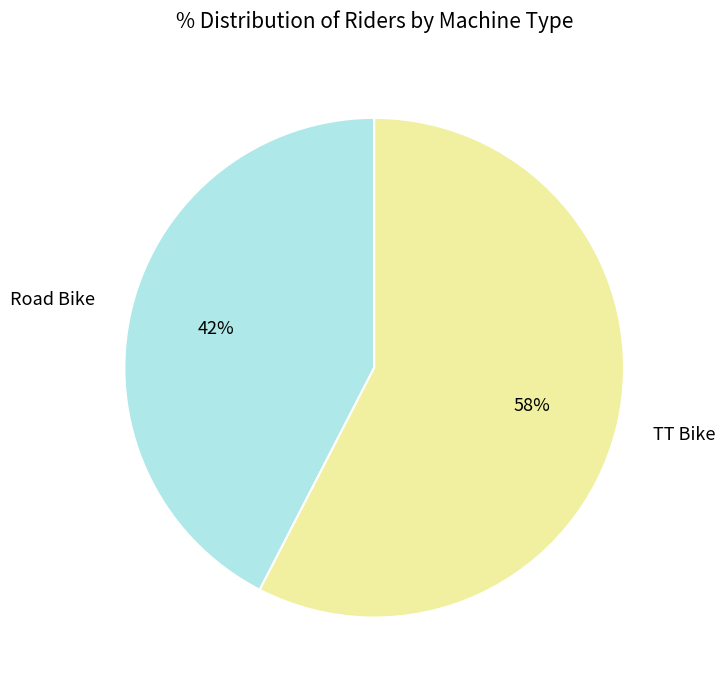

Is there a majority slice in this chart?

Yes